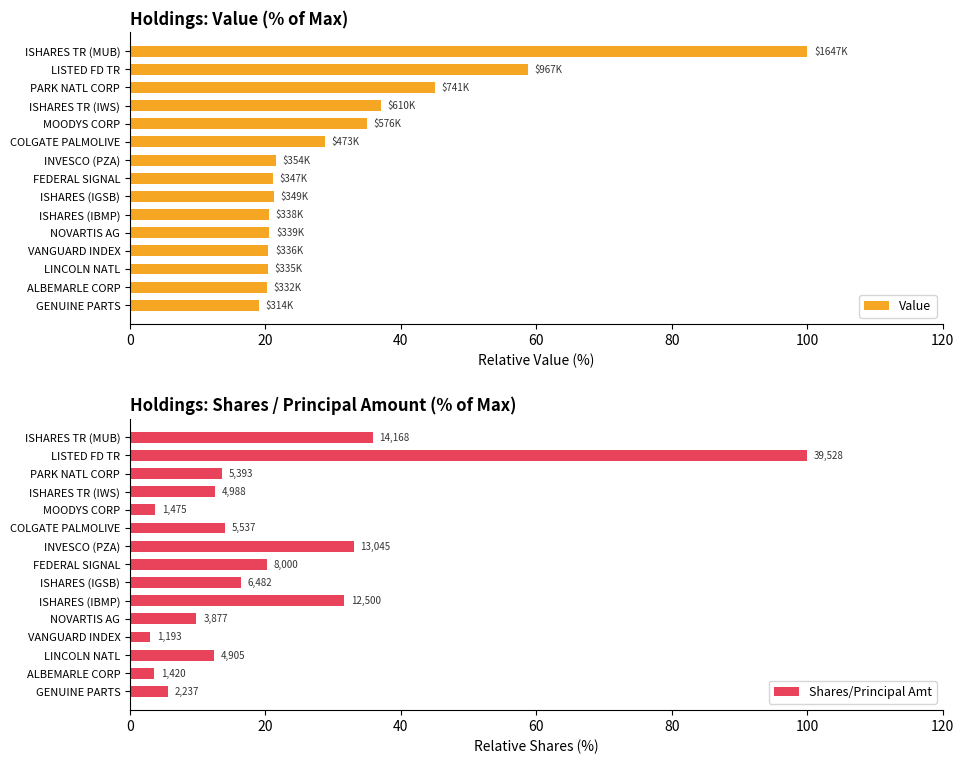

Reading left to right, list all the values displayed in this chart.

Value: 100.0	58.7	45.0	37.0	35.0	28.7	21.5	21.1	21.2	20.5	20.6	20.4	20.3	20.2	19.1
Shares/Principal Amt: 35.8	100.0	13.6	12.6	3.7	14.0	33.0	20.2	16.4	31.6	9.8	3.0	12.4	3.6	5.7